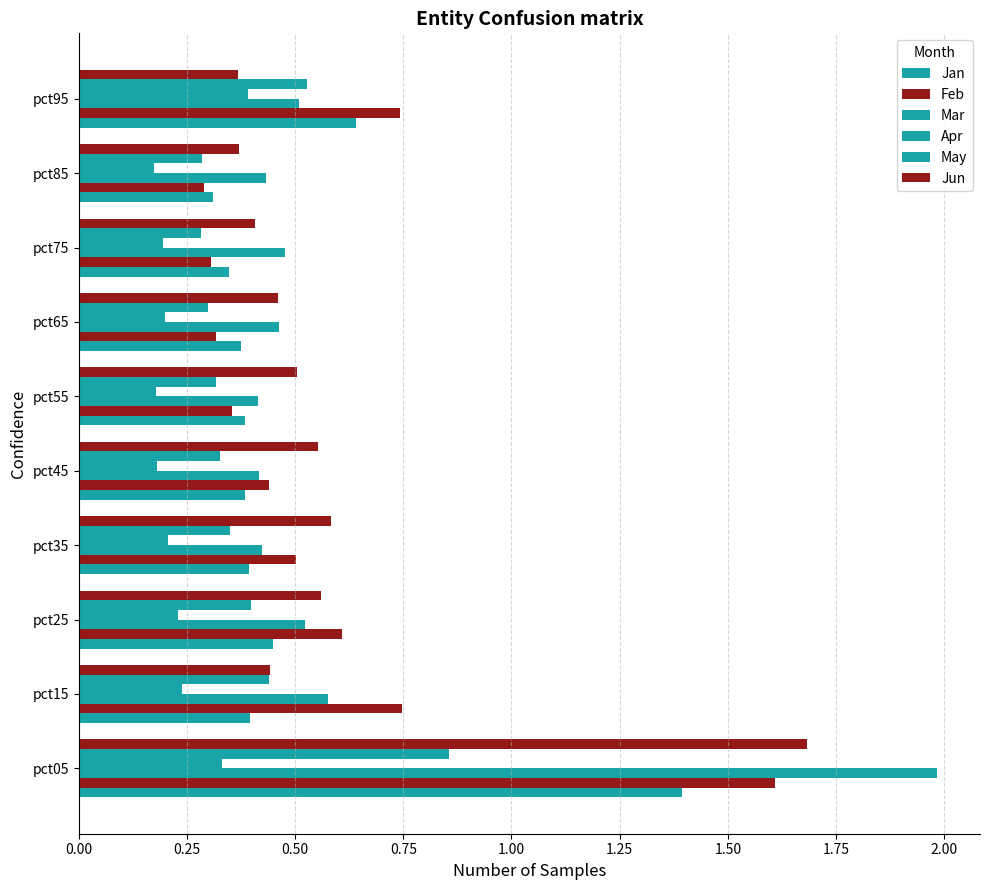

How many data points does each series have?

10